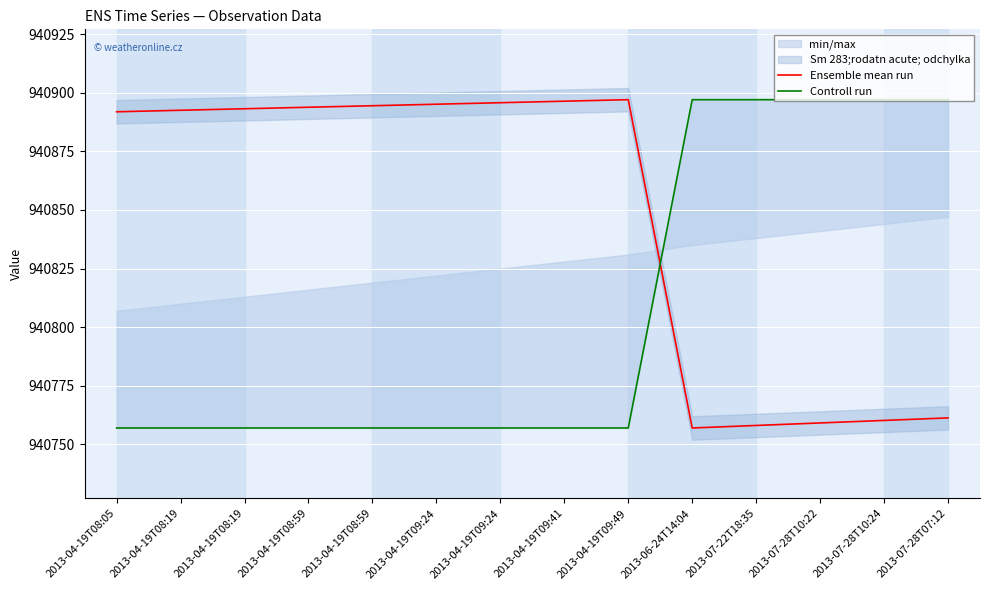

Reading left to right, transcribe all the data shown in this chart.

Ensemble mean run: 940891.8	940892.5	940893.1	940893.8	940894.4	940895.1	940895.7	940896.4	940897.0	940757.0	940758.1	940759.1	940760.2	940761.3
Controll run: 940757.0	940757.0	940757.0	940757.0	940757.0	940757.0	940757.0	940757.0	940757.0	940897.0	940897.0	940897.0	940897.0	940897.0